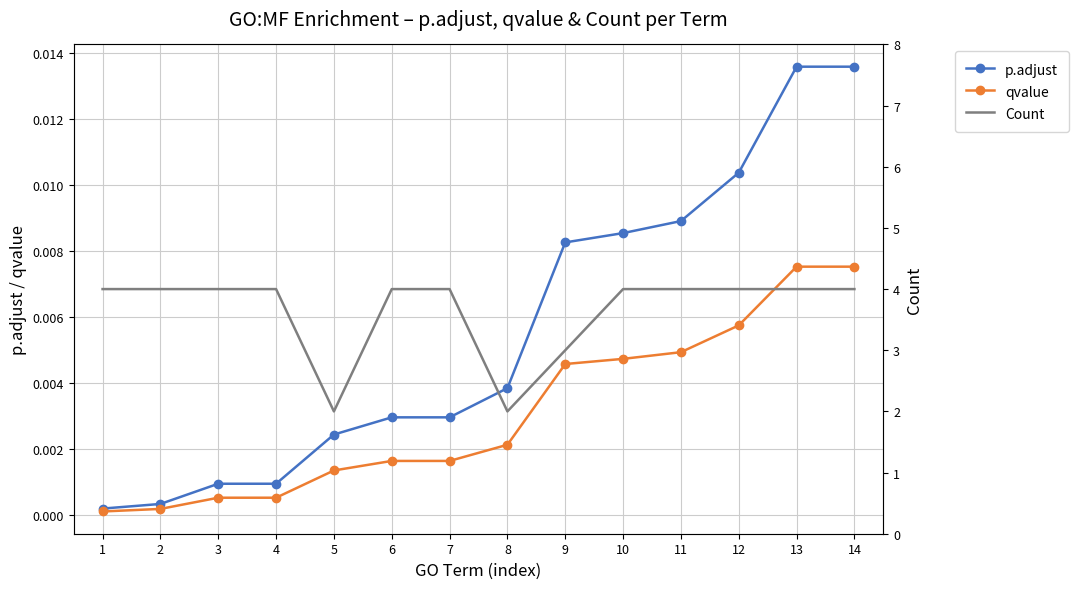

Is it true that Count equals 0.7 at 8?

False